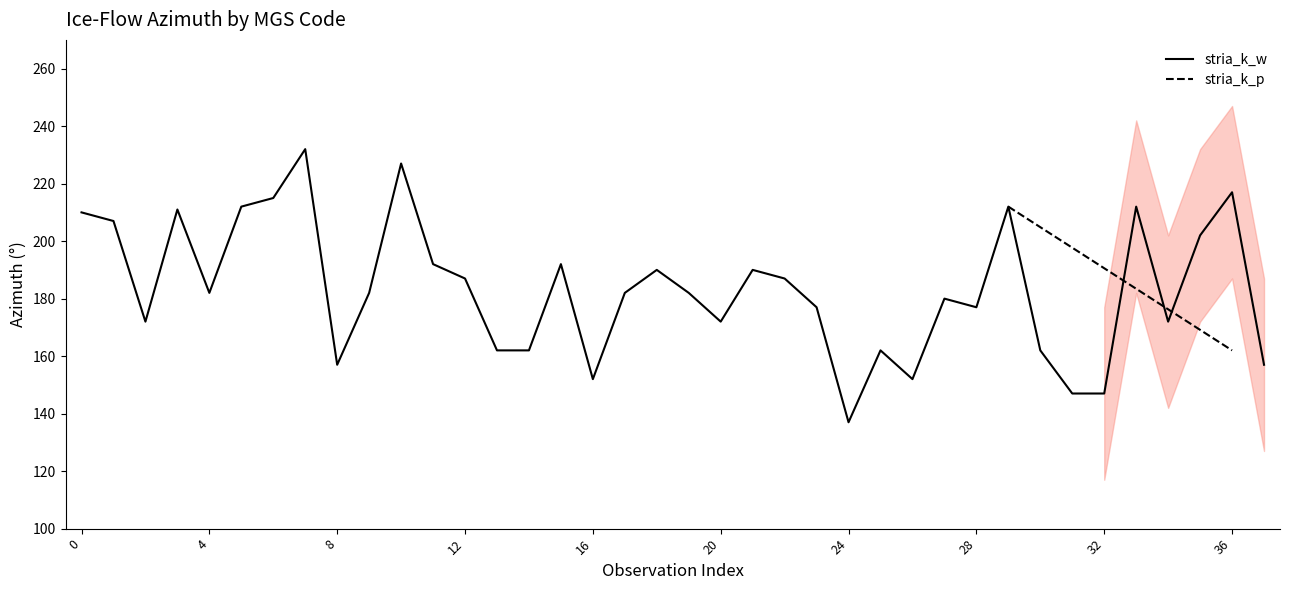

Count the number of values greater than 182.

17